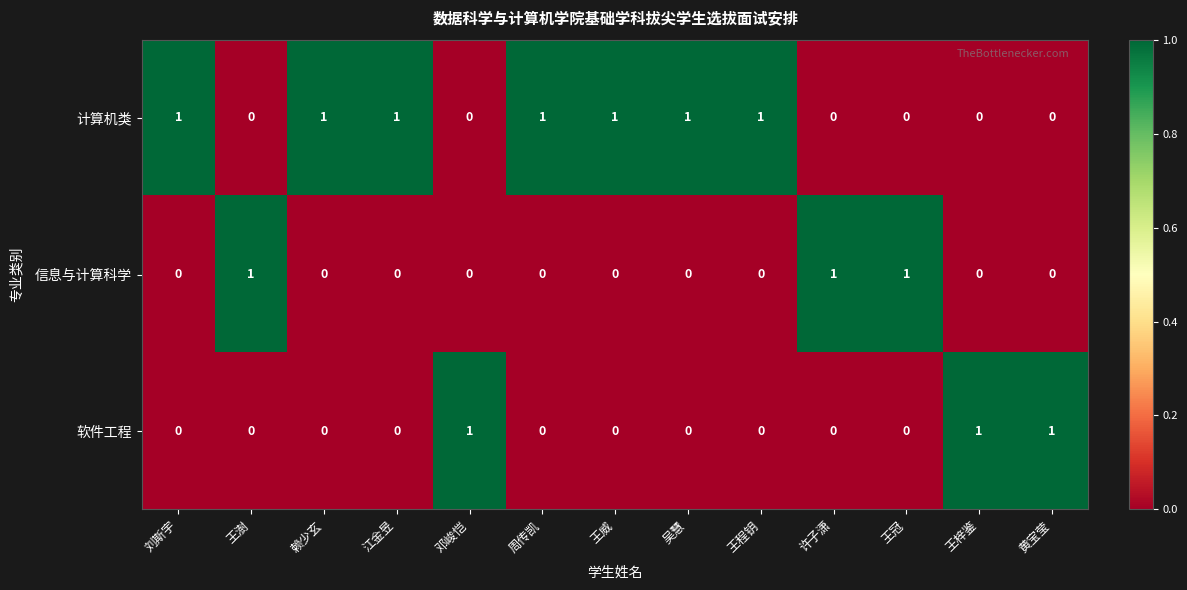

What is the difference between the highest and lowest values at 吴慧?

1